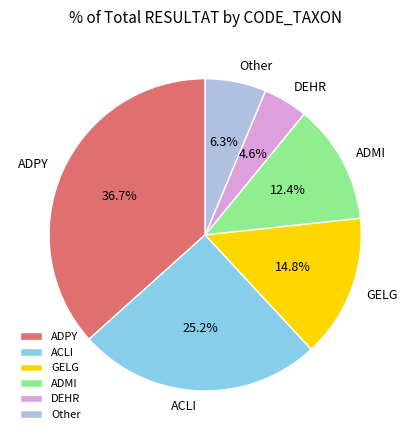

Which has a higher value, ADPY or DEHR?

ADPY